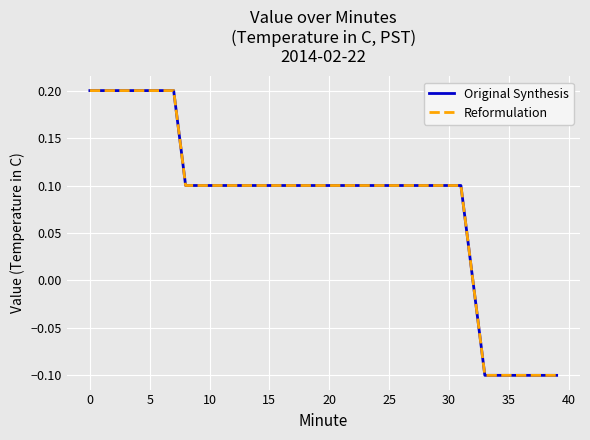

True or false: Original Synthesis and Reformulation cross at least once.

False